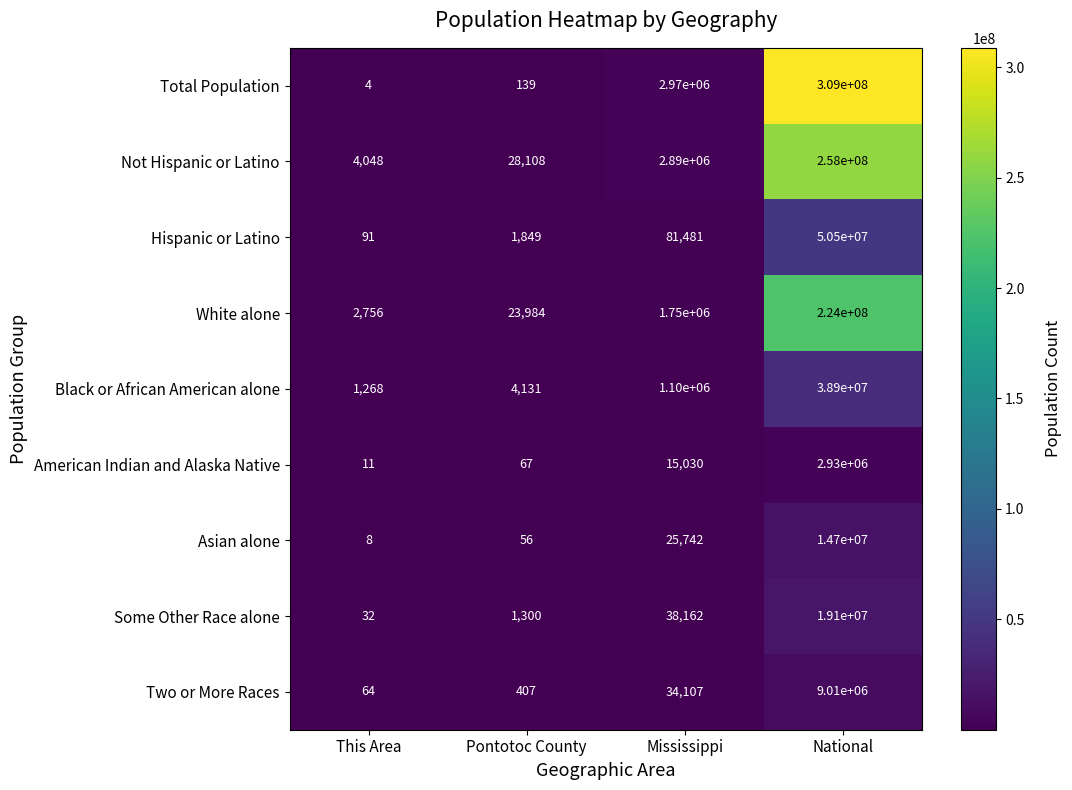

At how many categories does at least one series exceed 35449690?

1